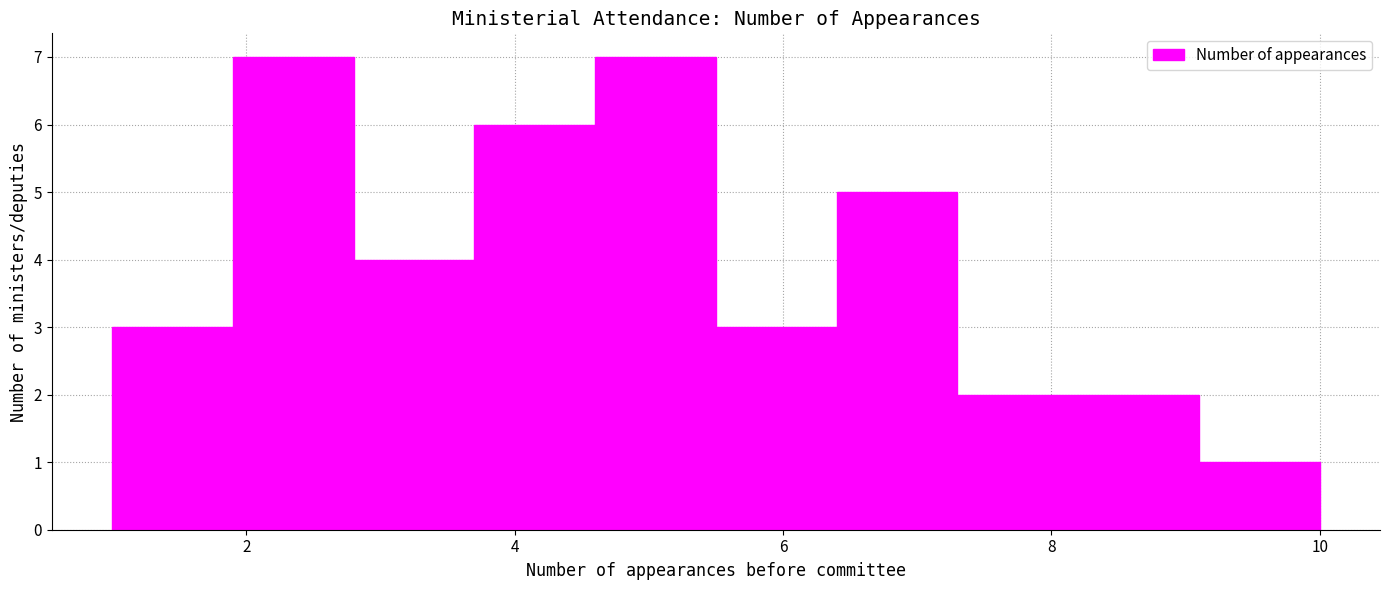

Reading left to right, transcribe this chart: for each bar, give the range it covers on the x-axis and its height. Neither the bar edges nor the heights are printed on the chart, so give them approximately, as read against the axes.

1.0 to 1.9: 3
1.9 to 2.8: 7
2.8 to 3.7: 4
3.7 to 4.6: 6
4.6 to 5.5: 7
5.5 to 6.4: 3
6.4 to 7.3: 5
7.3 to 8.2: 2
8.2 to 9.1: 2
9.1 to 10.0: 1